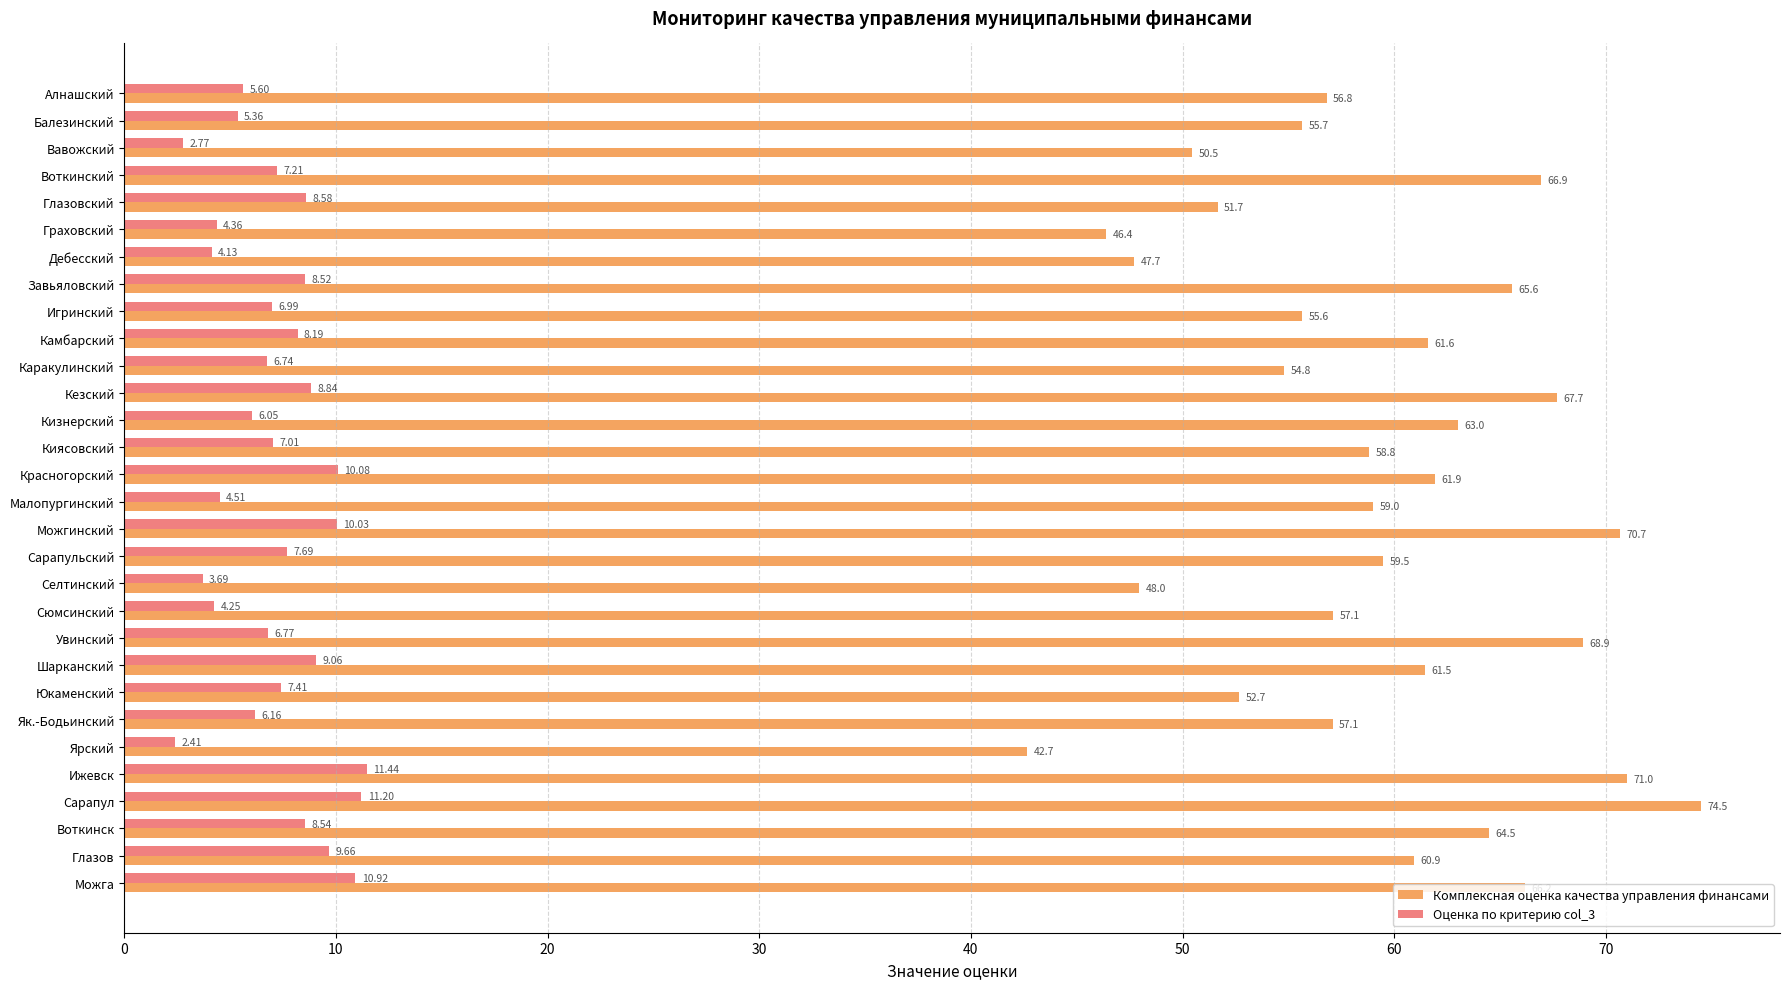

At which category does the chart reach its peak across all series?

Сарапул